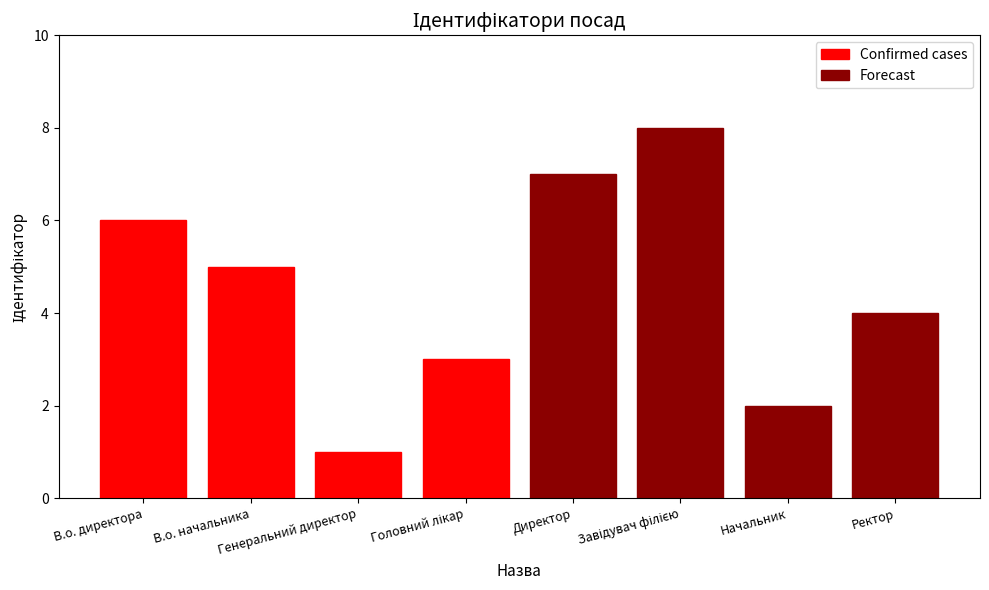

Reading left to right, extract all data points from this chart.

В.о. директора=6	В.о. начальника=5	Генеральний директор=1	Головний лікар=3	Директор=7	Завідувач філією=8	Начальник=2	Ректор=4